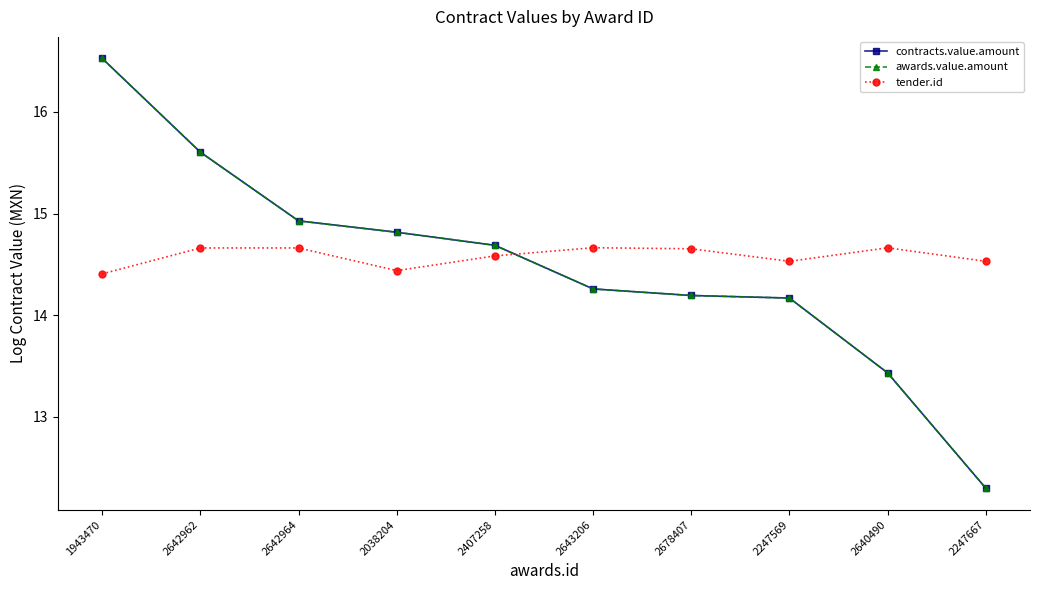

Does the chart display data point markers on the line(s)?

Yes